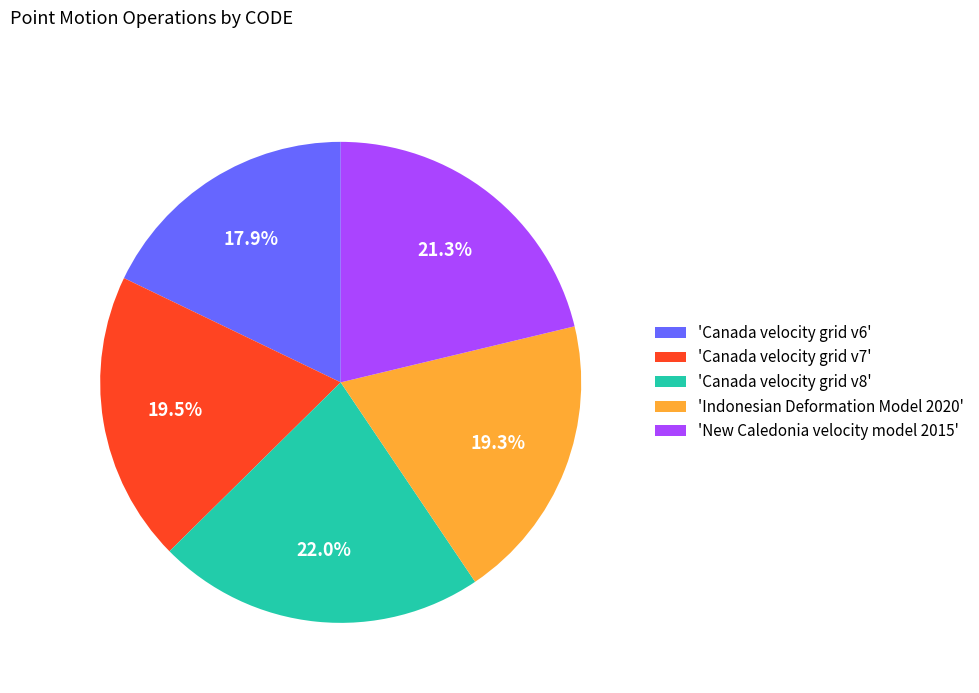

Is the sum of 'Canada velocity grid v6' and 'Canada velocity grid v7' greater than half?

No